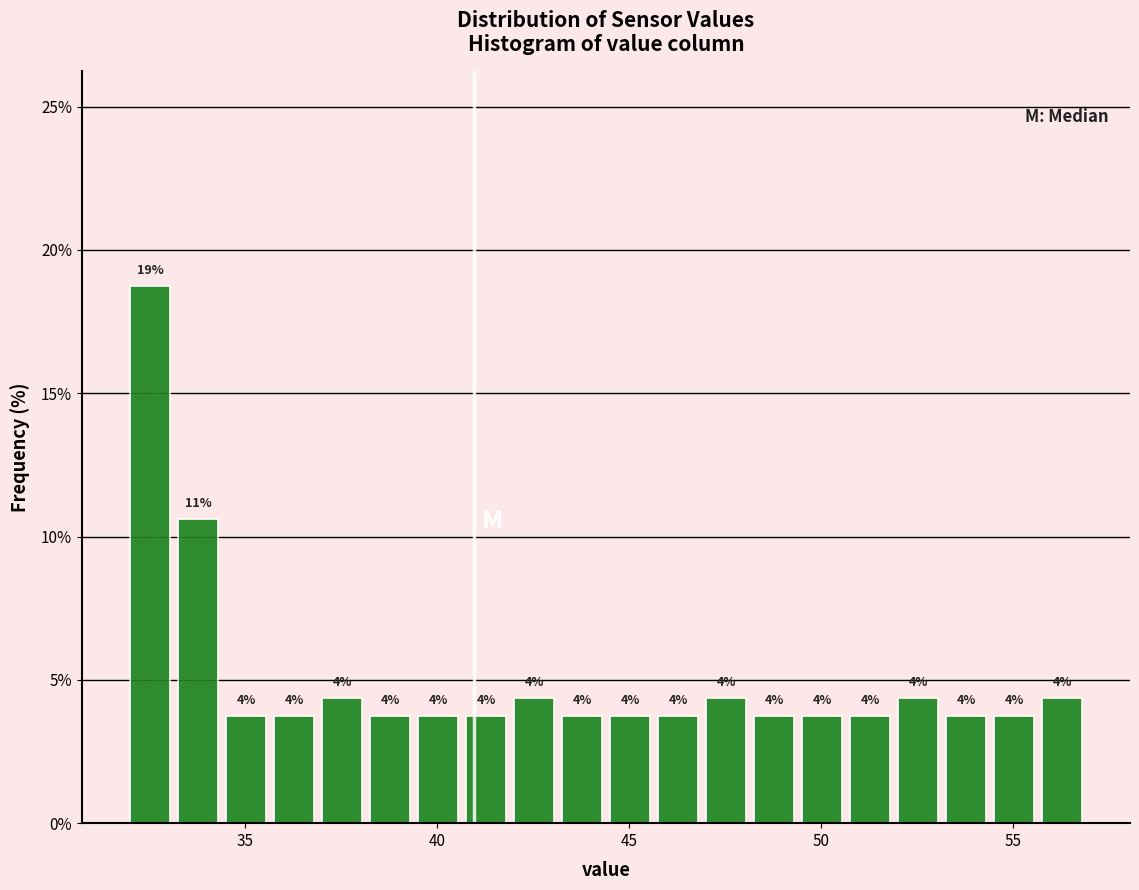

Read against the x-axis, roughly where is the centre of the tallest bar?

32.5